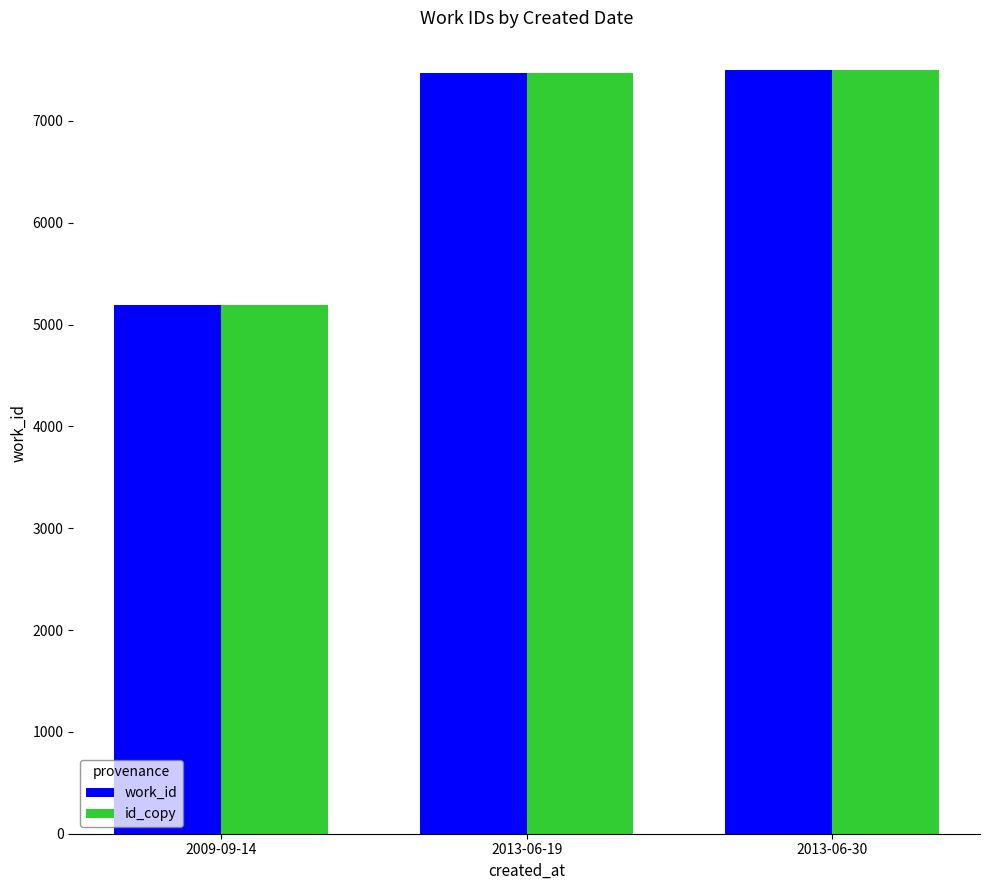

How many data points in work_id are less than 7476?

1